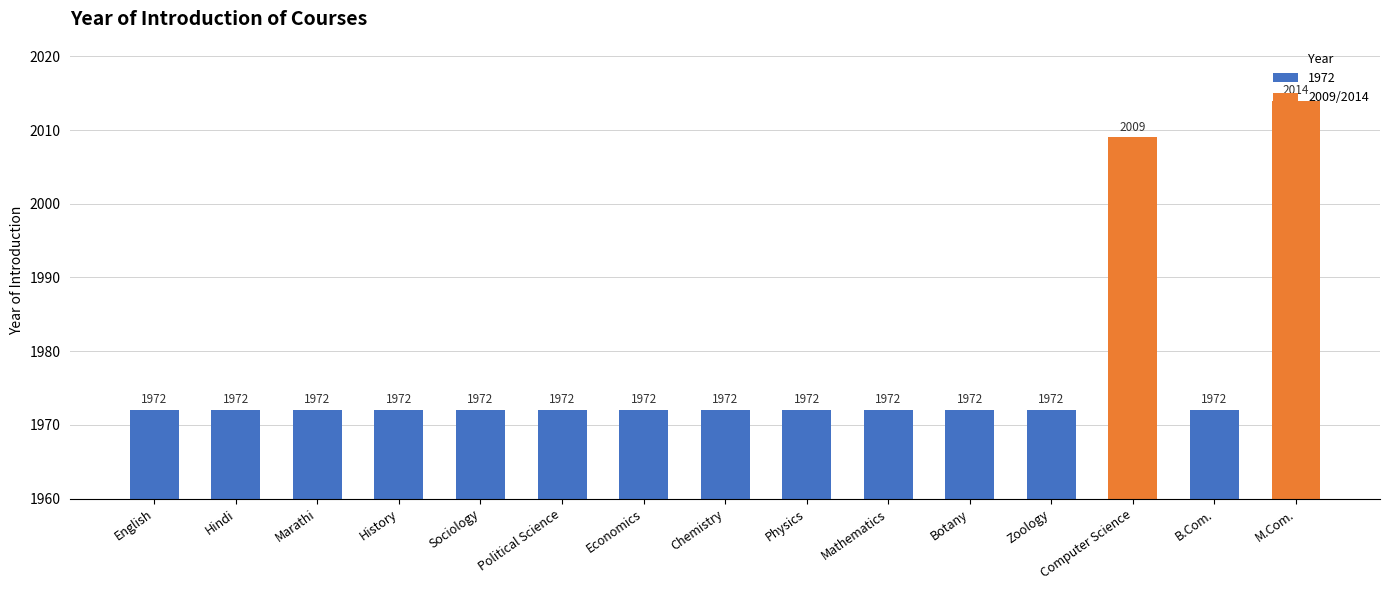

Is it true that the value at Computer Science is 886?

False